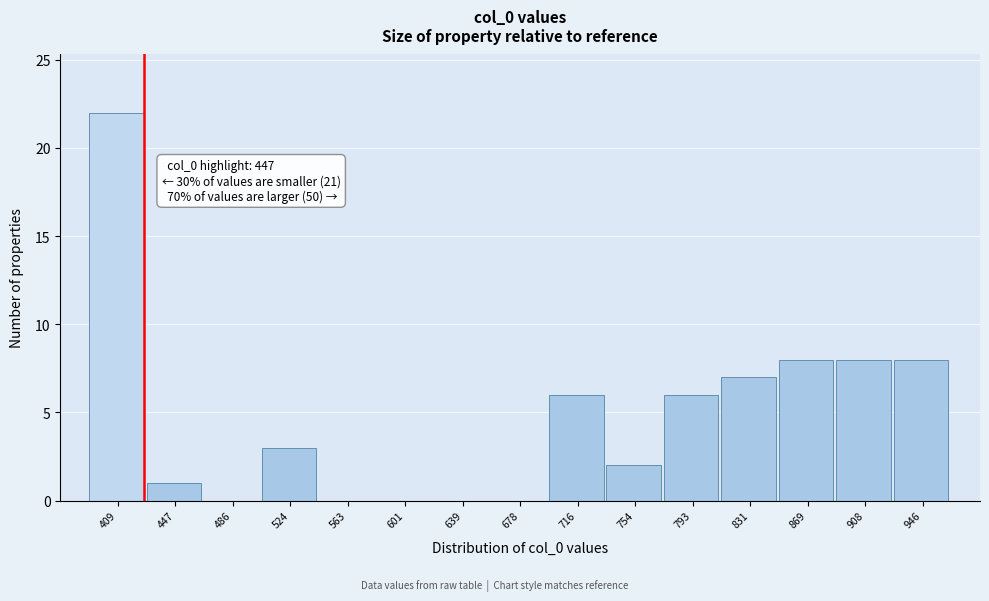

Reading right to left, what are all the values shown in this chart?

946=8	908=8	869=8	831=7	793=6	754=2	716=6	678=0	639=0	601=0	563=0	524=3	486=0	447=1	409=22